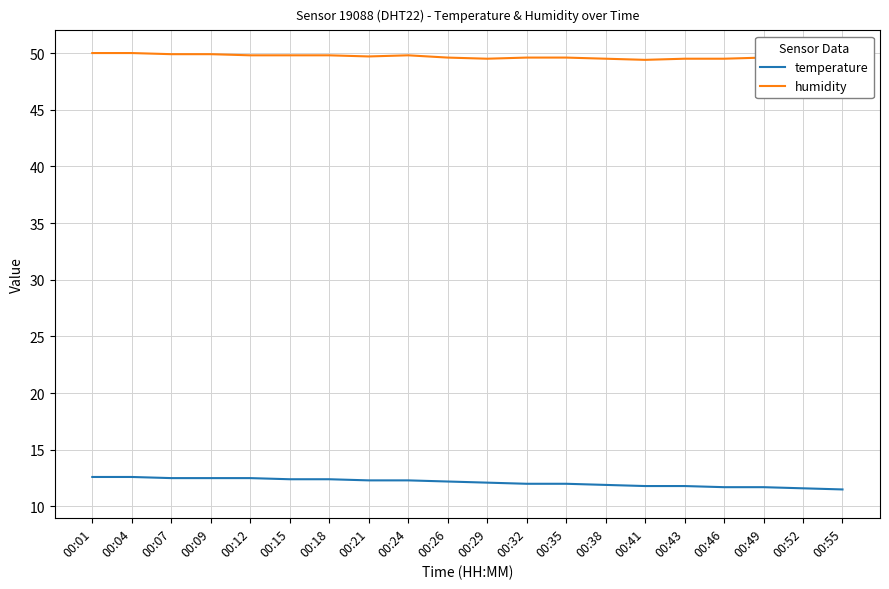

Which series has the largest range (max minus min)?

temperature